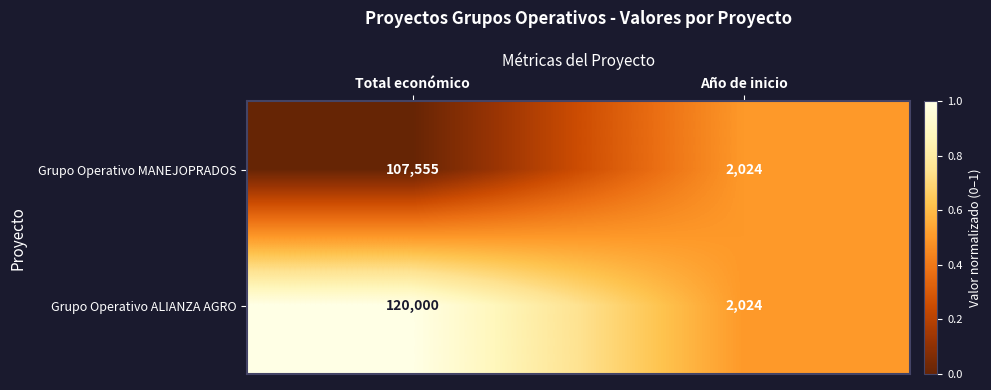

What is the lowest value of the Grupo Operativo ALIANZA AGRO series?

2024